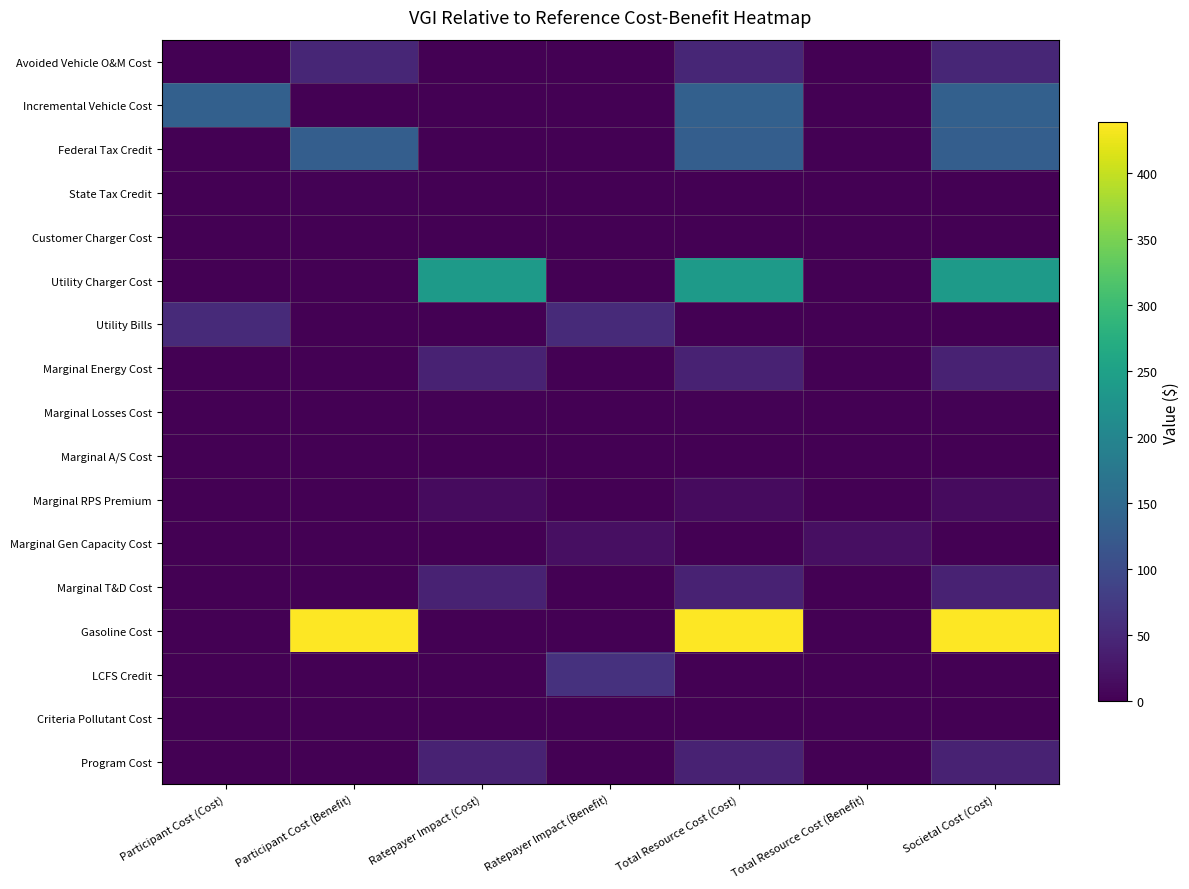

Reading right to left, list all the values displayed in this chart.

Avoided Vehicle O&M Cost: Societal Cost (Cost)=46.9	Total Resource Cost (Benefit)=0.0	Total Resource Cost (Cost)=46.9	Ratepayer Impact (Benefit)=0.0	Ratepayer Impact (Cost)=0.0	Participant Cost (Benefit)=46.9	Participant Cost (Cost)=0.0
Incremental Vehicle Cost: Societal Cost (Cost)=134.2	Total Resource Cost (Benefit)=0.0	Total Resource Cost (Cost)=134.2	Ratepayer Impact (Benefit)=0.0	Ratepayer Impact (Cost)=0.0	Participant Cost (Benefit)=0.0	Participant Cost (Cost)=134.2
Federal Tax Credit: Societal Cost (Cost)=131.1	Total Resource Cost (Benefit)=0.0	Total Resource Cost (Cost)=131.1	Ratepayer Impact (Benefit)=0.0	Ratepayer Impact (Cost)=0.0	Participant Cost (Benefit)=131.1	Participant Cost (Cost)=0.0
State Tax Credit: Societal Cost (Cost)=0.0	Total Resource Cost (Benefit)=0.0	Total Resource Cost (Cost)=0.0	Ratepayer Impact (Benefit)=0.0	Ratepayer Impact (Cost)=0.0	Participant Cost (Benefit)=3.1	Participant Cost (Cost)=0.0
Customer Charger Cost: Societal Cost (Cost)=0.0	Total Resource Cost (Benefit)=0.0	Total Resource Cost (Cost)=0.0	Ratepayer Impact (Benefit)=0.0	Ratepayer Impact (Cost)=0.0	Participant Cost (Benefit)=0.0	Participant Cost (Cost)=0.0
Utility Charger Cost: Societal Cost (Cost)=238.7	Total Resource Cost (Benefit)=0.0	Total Resource Cost (Cost)=238.7	Ratepayer Impact (Benefit)=0.0	Ratepayer Impact (Cost)=238.7	Participant Cost (Benefit)=0.0	Participant Cost (Cost)=0.0
Utility Bills: Societal Cost (Cost)=0.0	Total Resource Cost (Benefit)=0.0	Total Resource Cost (Cost)=0.0	Ratepayer Impact (Benefit)=52.1	Ratepayer Impact (Cost)=0.0	Participant Cost (Benefit)=0.0	Participant Cost (Cost)=52.1
Marginal Energy Cost: Societal Cost (Cost)=41.2	Total Resource Cost (Benefit)=0.0	Total Resource Cost (Cost)=41.2	Ratepayer Impact (Benefit)=0.0	Ratepayer Impact (Cost)=41.2	Participant Cost (Benefit)=0.0	Participant Cost (Cost)=0.0
Marginal Losses Cost: Societal Cost (Cost)=2.7	Total Resource Cost (Benefit)=0.0	Total Resource Cost (Cost)=2.7	Ratepayer Impact (Benefit)=0.0	Ratepayer Impact (Cost)=2.7	Participant Cost (Benefit)=0.0	Participant Cost (Cost)=0.0
Marginal A/S Cost: Societal Cost (Cost)=0.4	Total Resource Cost (Benefit)=0.0	Total Resource Cost (Cost)=0.4	Ratepayer Impact (Benefit)=0.0	Ratepayer Impact (Cost)=0.4	Participant Cost (Benefit)=0.0	Participant Cost (Cost)=0.0
Marginal RPS Premium: Societal Cost (Cost)=13.0	Total Resource Cost (Benefit)=0.0	Total Resource Cost (Cost)=13.0	Ratepayer Impact (Benefit)=0.0	Ratepayer Impact (Cost)=13.0	Participant Cost (Benefit)=0.0	Participant Cost (Cost)=0.0
Marginal Gen Capacity Cost: Societal Cost (Cost)=0.0	Total Resource Cost (Benefit)=17.9	Total Resource Cost (Cost)=0.0	Ratepayer Impact (Benefit)=17.9	Ratepayer Impact (Cost)=0.0	Participant Cost (Benefit)=0.0	Participant Cost (Cost)=0.0
Marginal T&D Cost: Societal Cost (Cost)=41.1	Total Resource Cost (Benefit)=0.0	Total Resource Cost (Cost)=41.1	Ratepayer Impact (Benefit)=0.0	Ratepayer Impact (Cost)=41.1	Participant Cost (Benefit)=0.0	Participant Cost (Cost)=0.0
Gasoline Cost: Societal Cost (Cost)=438.4	Total Resource Cost (Benefit)=0.0	Total Resource Cost (Cost)=438.4	Ratepayer Impact (Benefit)=0.0	Ratepayer Impact (Cost)=0.0	Participant Cost (Benefit)=438.4	Participant Cost (Cost)=0.0
LCFS Credit: Societal Cost (Cost)=0.0	Total Resource Cost (Benefit)=0.0	Total Resource Cost (Cost)=0.0	Ratepayer Impact (Benefit)=63.3	Ratepayer Impact (Cost)=0.0	Participant Cost (Benefit)=0.0	Participant Cost (Cost)=0.0
Criteria Pollutant Cost: Societal Cost (Cost)=0.0	Total Resource Cost (Benefit)=0.0	Total Resource Cost (Cost)=0.5	Ratepayer Impact (Benefit)=0.0	Ratepayer Impact (Cost)=0.0	Participant Cost (Benefit)=0.0	Participant Cost (Cost)=0.0
Program Cost: Societal Cost (Cost)=42.7	Total Resource Cost (Benefit)=0.0	Total Resource Cost (Cost)=42.7	Ratepayer Impact (Benefit)=0.0	Ratepayer Impact (Cost)=42.7	Participant Cost (Benefit)=0.0	Participant Cost (Cost)=0.0